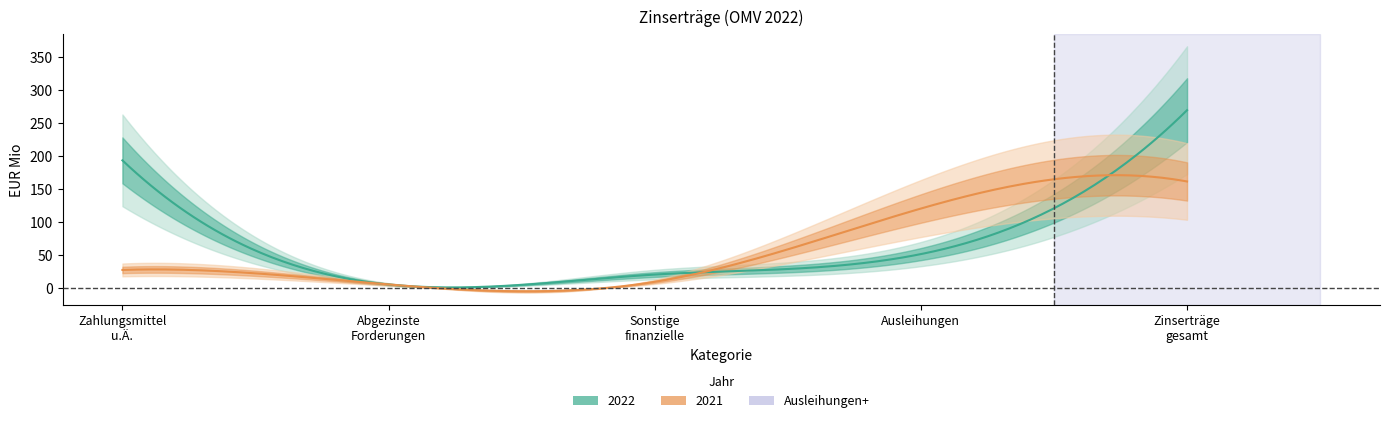

Reading left to right, what are all the values shown in this chart?

Zahlungsmittel: 193	27
Abgezinste Forderungen: 5	5
Sonstige: 20	9
Ausleihungen: 51	120
Zinsertraege: 269	161